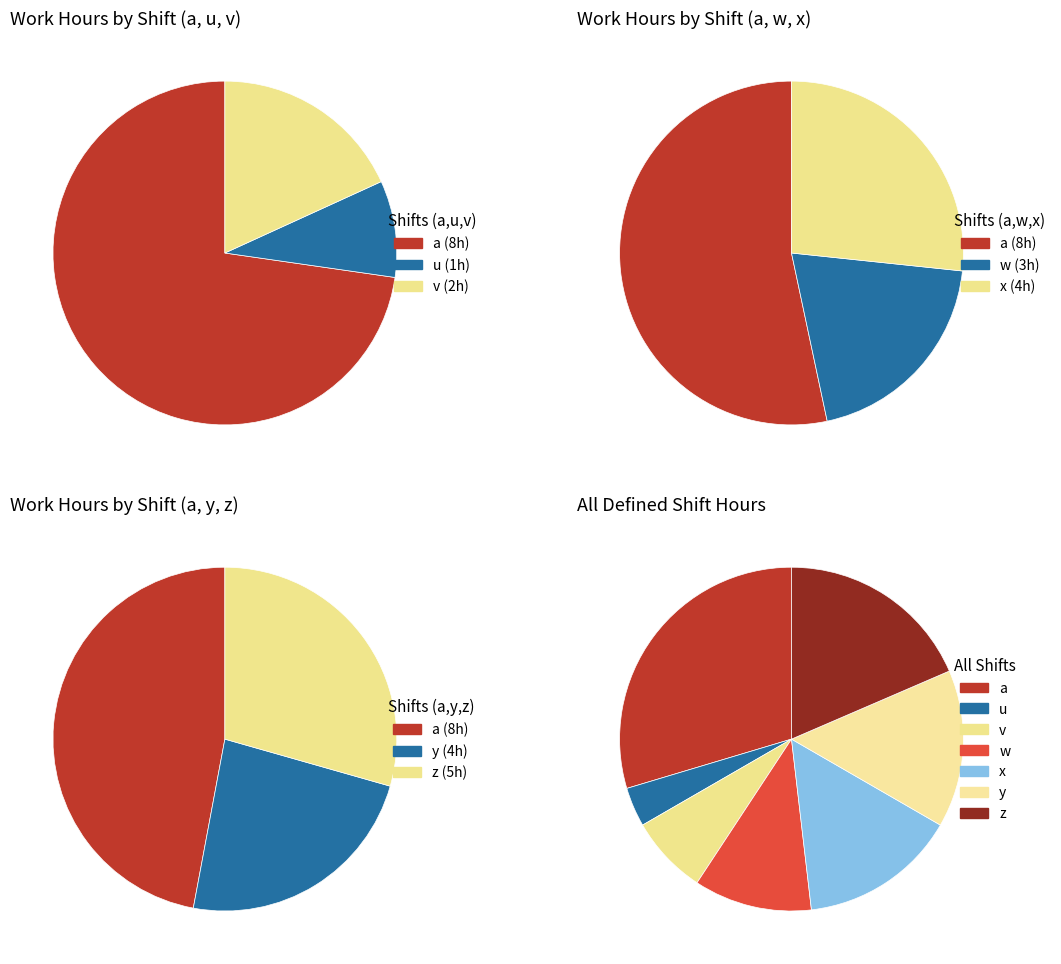

Between w and y, which is larger?

y